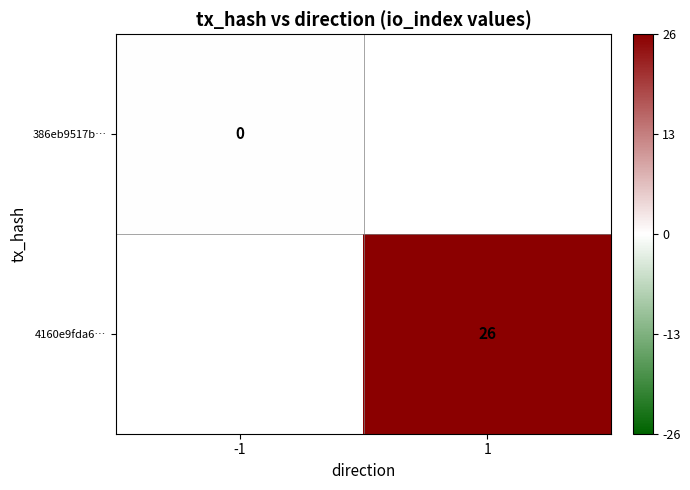

Is the value of 4160e9fda6… at 1 greater than the value of 386eb9517b… at -1?

Yes